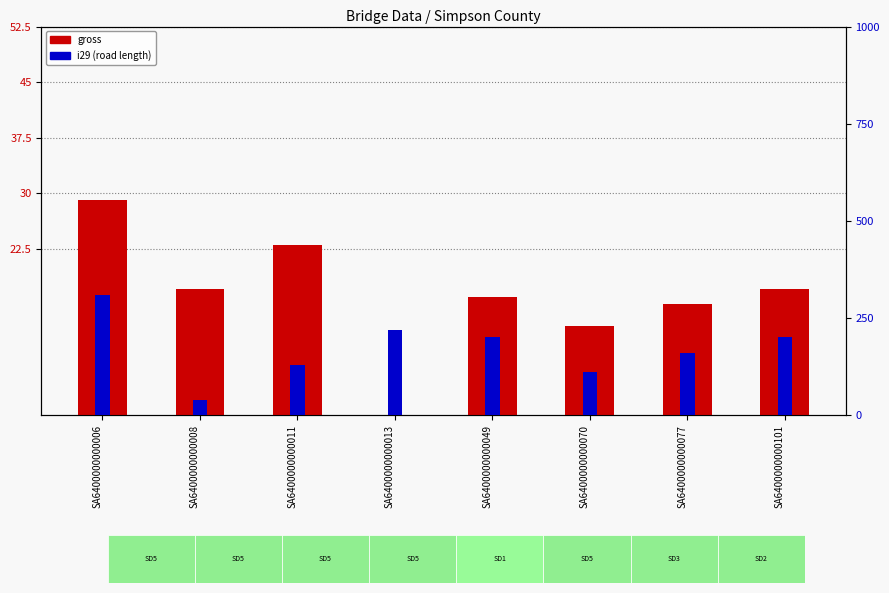

How many bars are there in total?

16